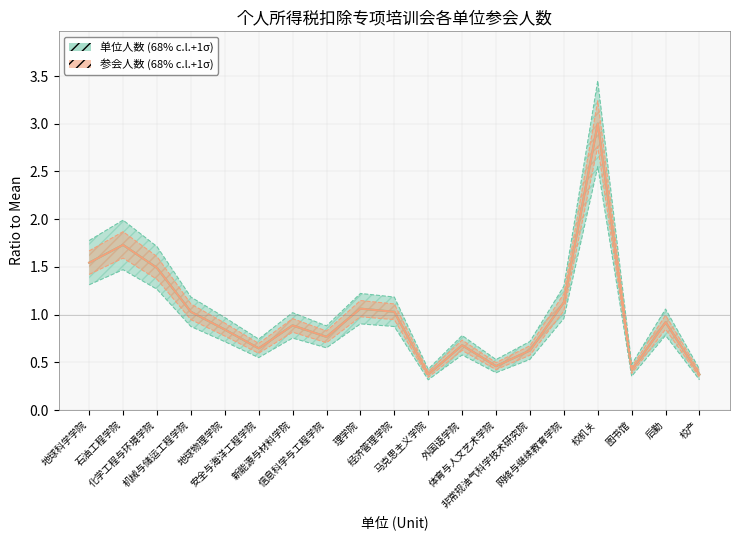

What are all the series names shown in the legend?

单位人数 (68% c.l.+1σ), 参会人数 (68% c.l.+1σ)